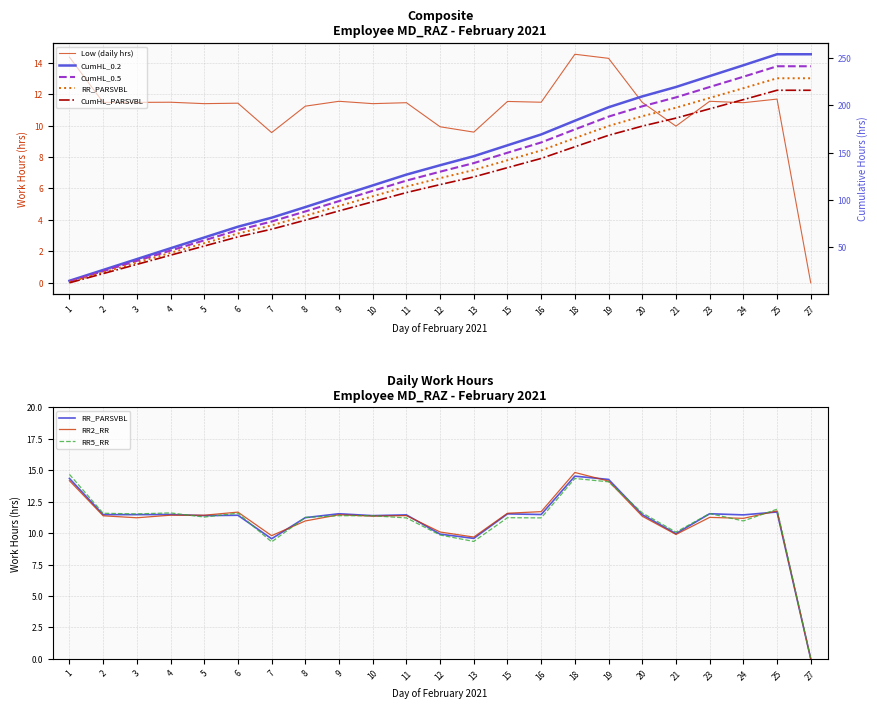

What is the maximum value shown in the chart?

14.5